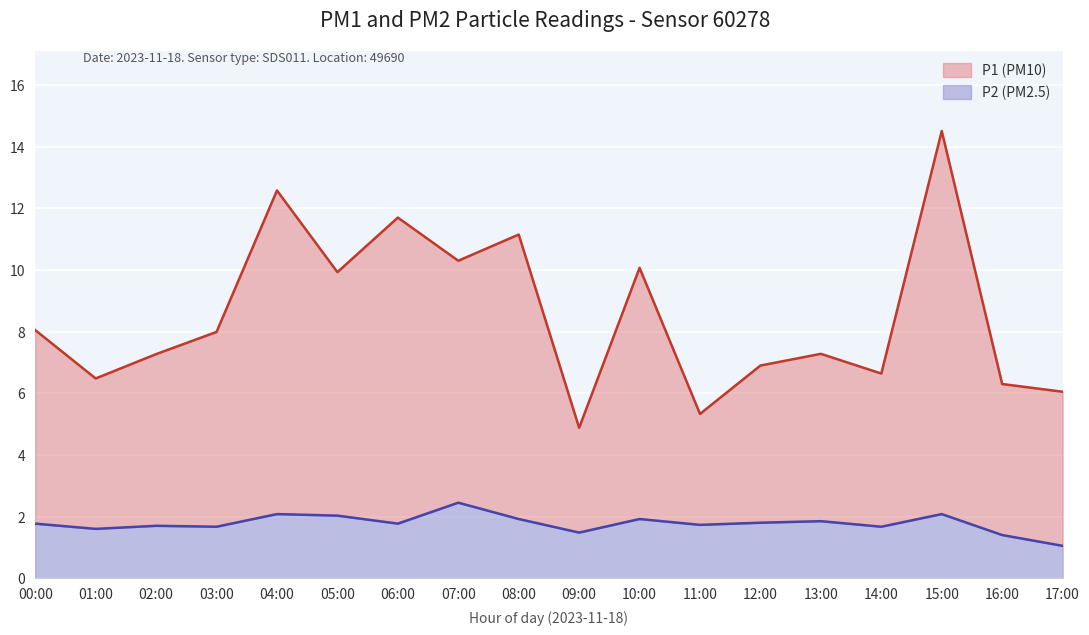

The P1 series shows 8.9 at 14:00. True or false?

False